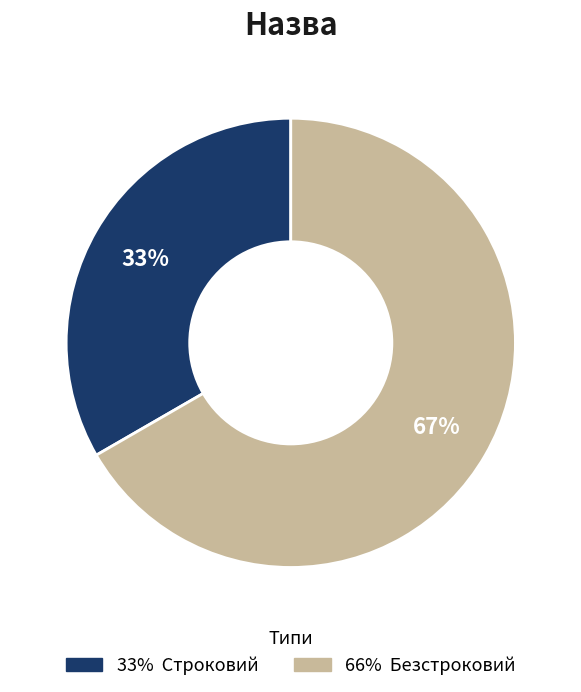

Is there a majority slice in this chart?

Yes